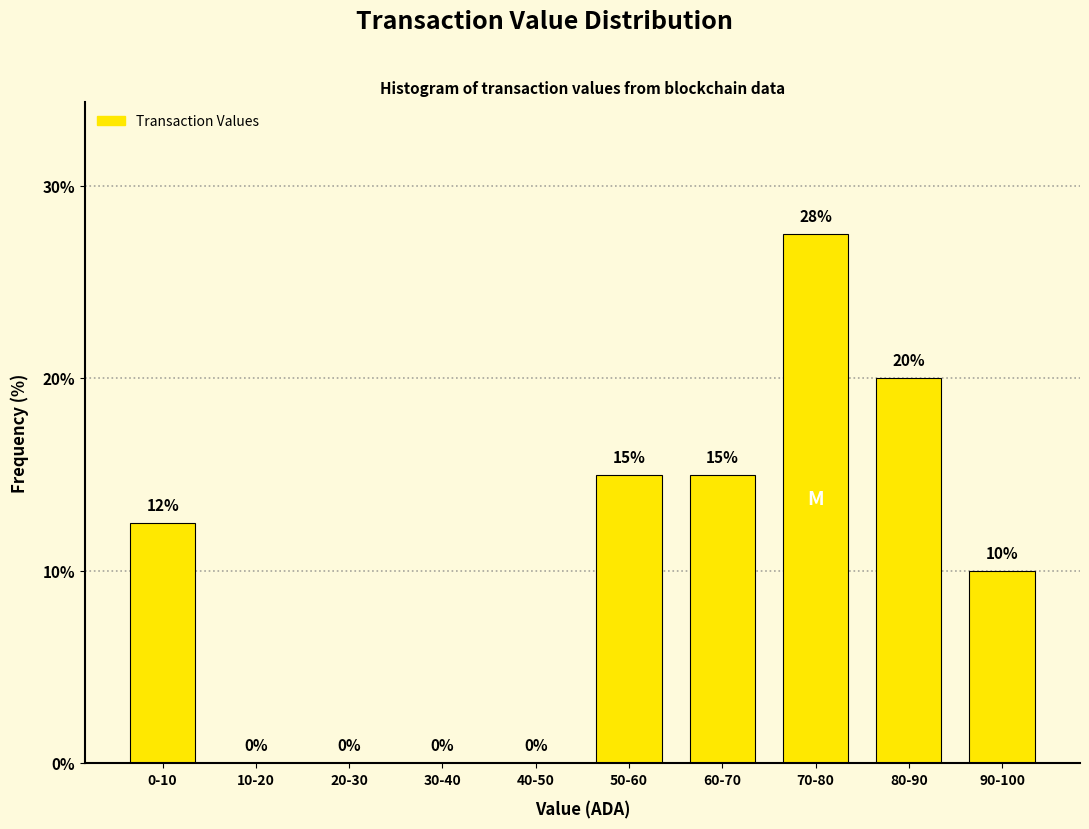

What is the sum of the values at 70-80 and 0-10?

40.0